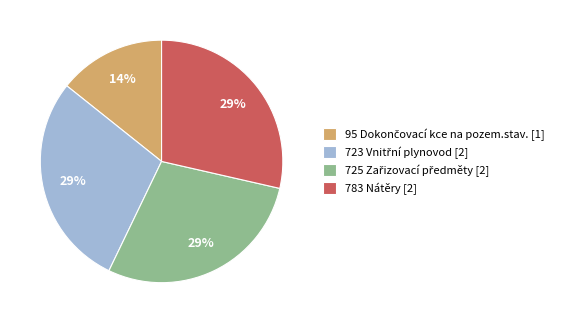

True or false: 783 Nátěry [2] accounts for 29% of the total.

True